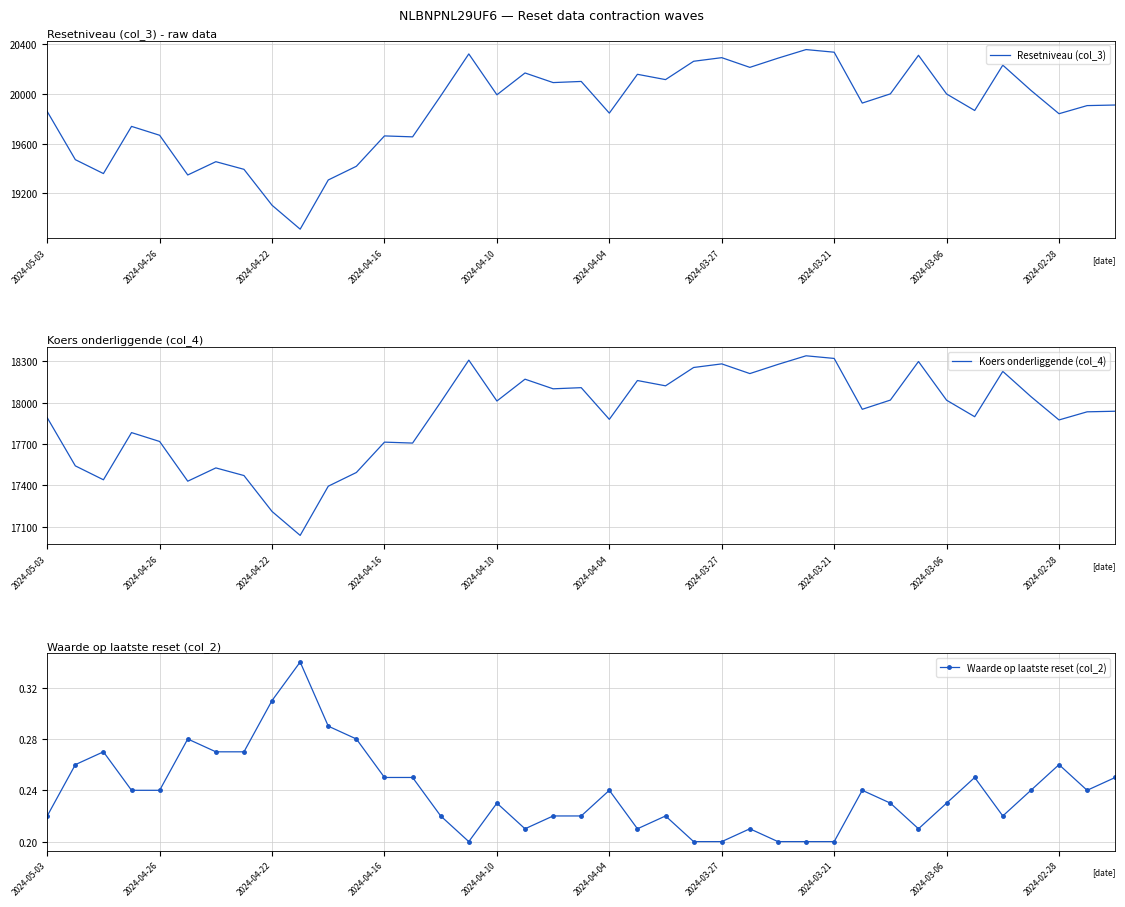

The Resetniveau (col_3) series shows 19926.4 at 29. True or false?

True